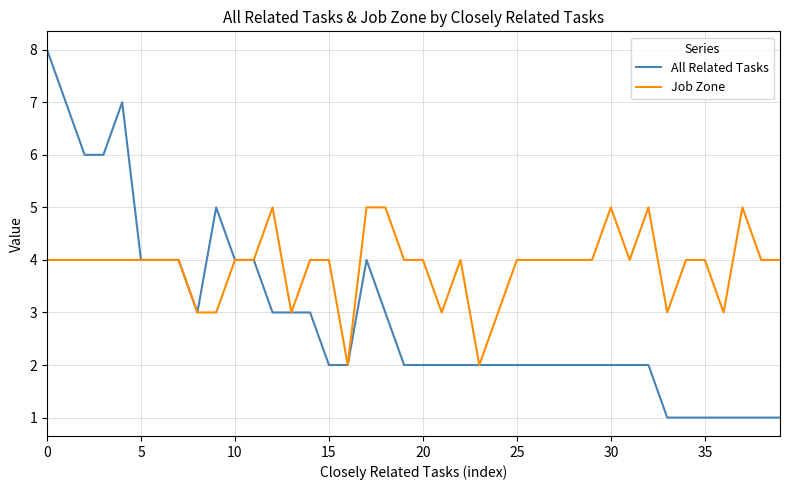

Which series has the widest spread of values?

All Related Tasks